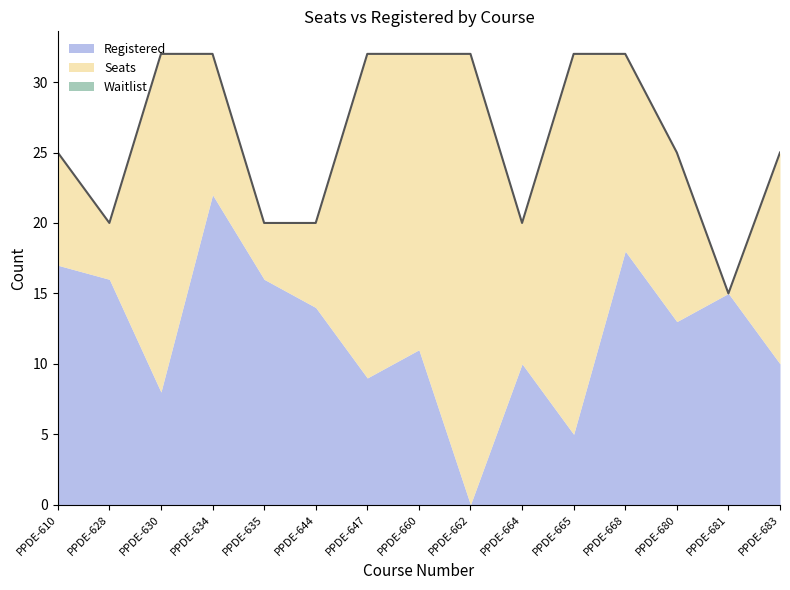

Between PPDE-635 and PPDE-668, which series saw the biggest shift?

Seats